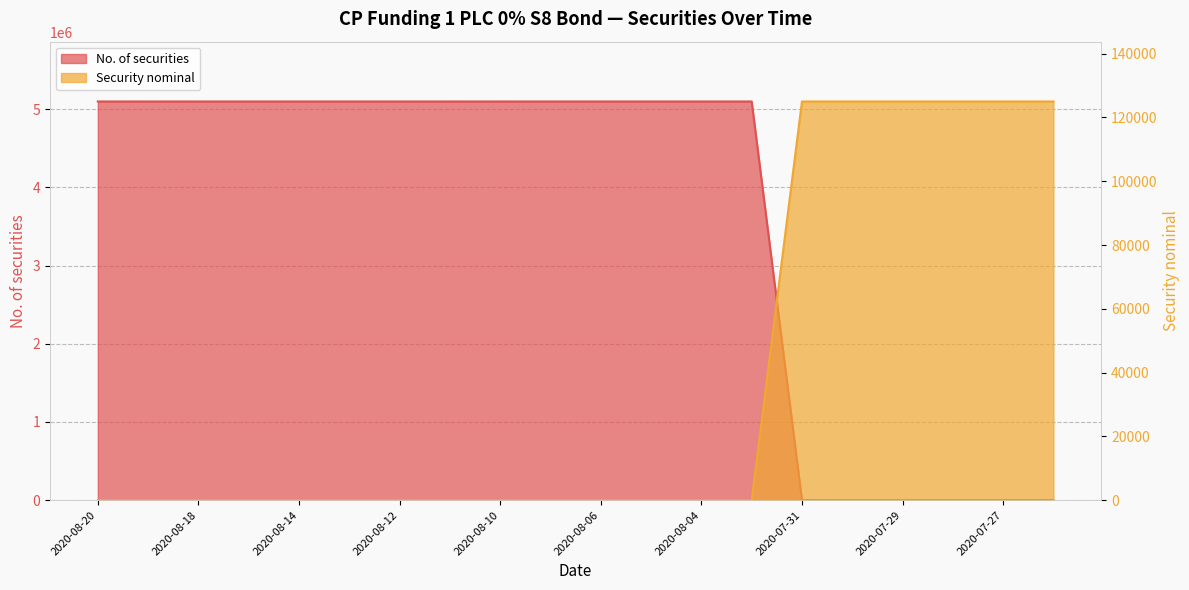

What is the value of the No. of securities point at the 4th from the left?

5100000